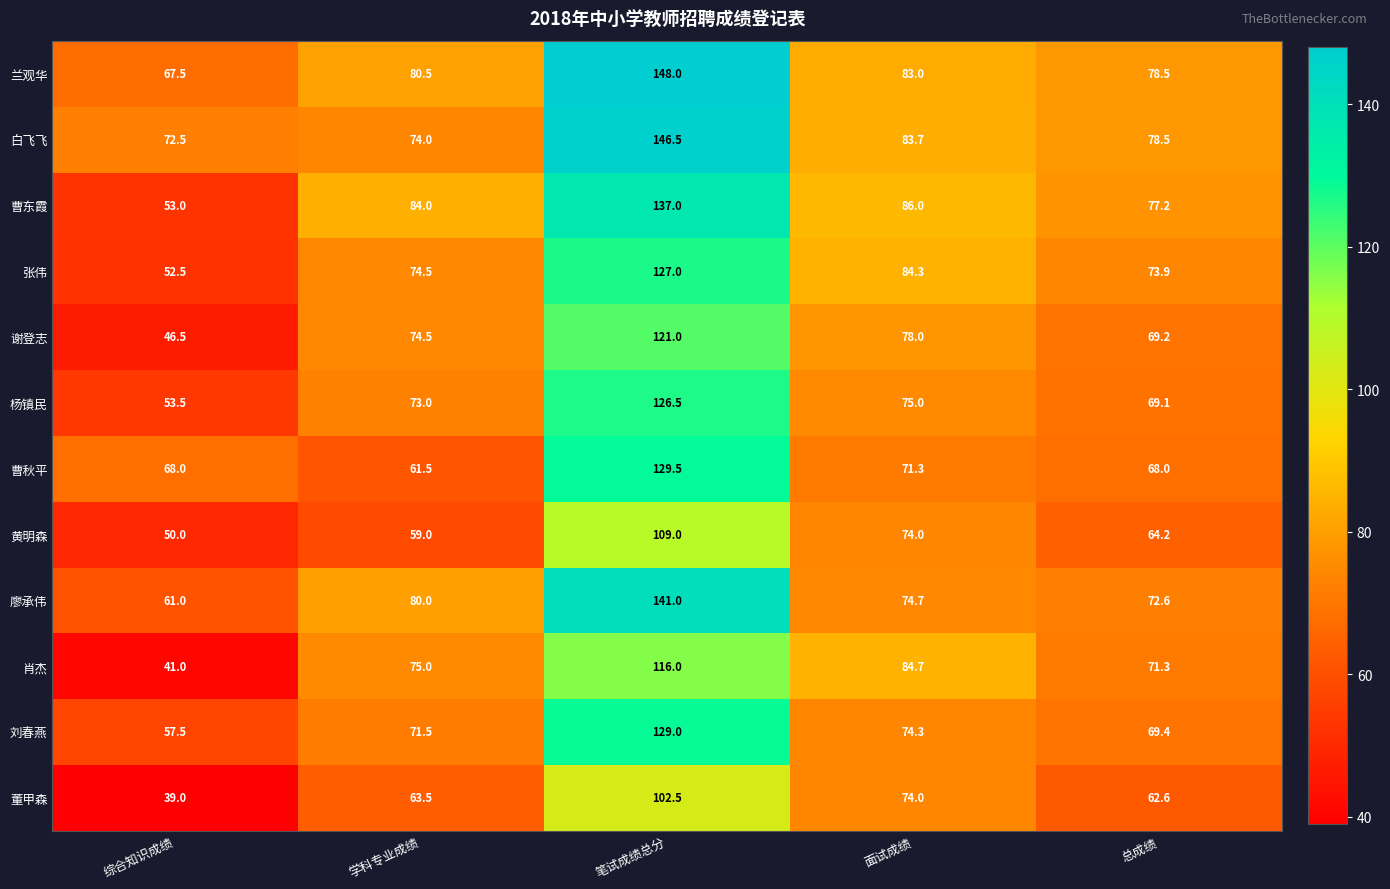

Is it true that 兰观华 equals 55.4 at 学科专业成绩?

False